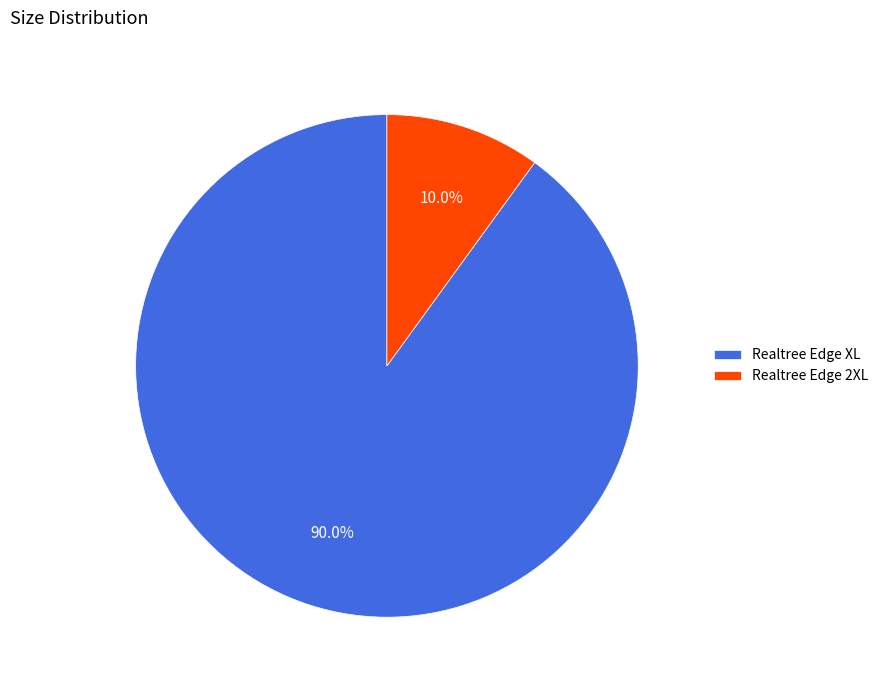

To the nearest percent, what is the difference between the largest and smallest slice percentages?

80%